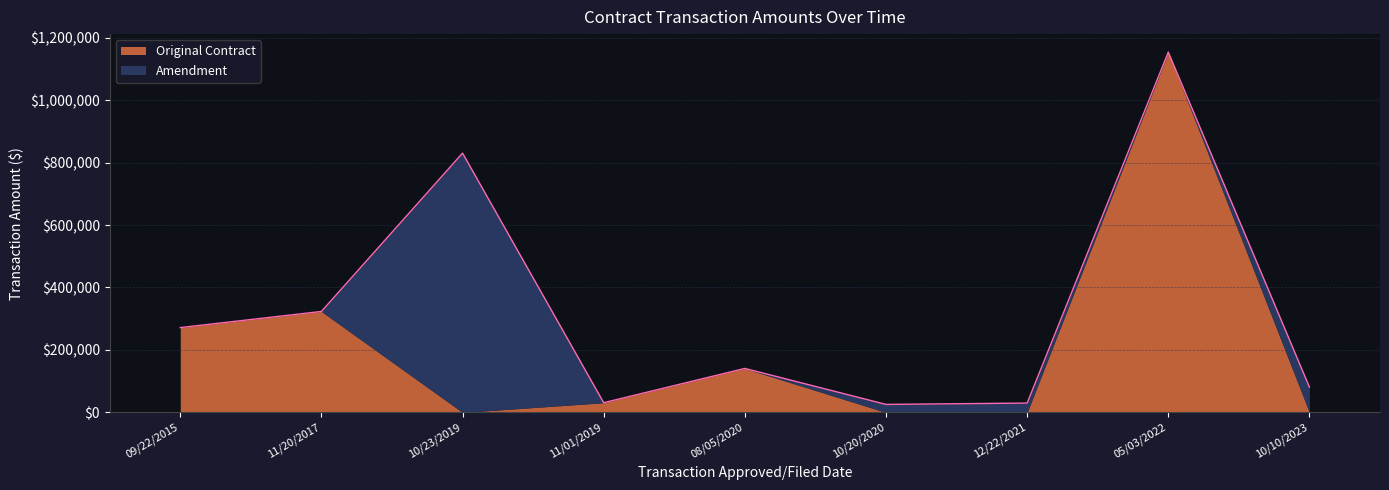

At which label is Original Contract closest to 576766?

11/20/2017